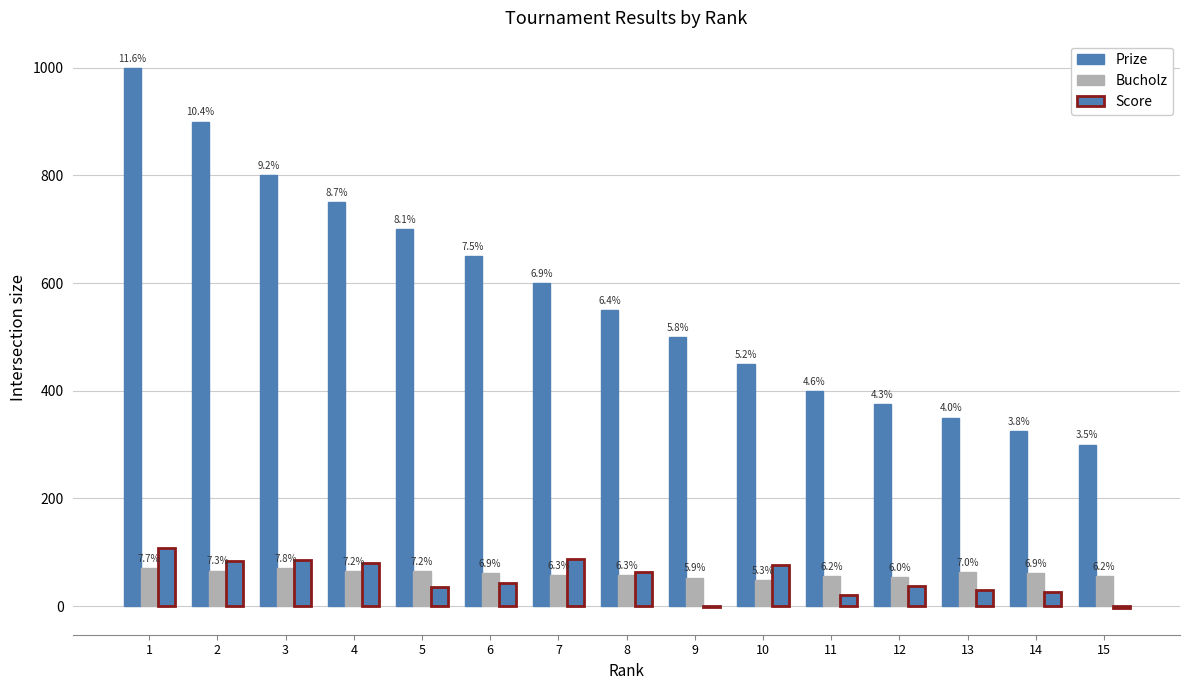

At which label is Bucholz closest to 59?

7